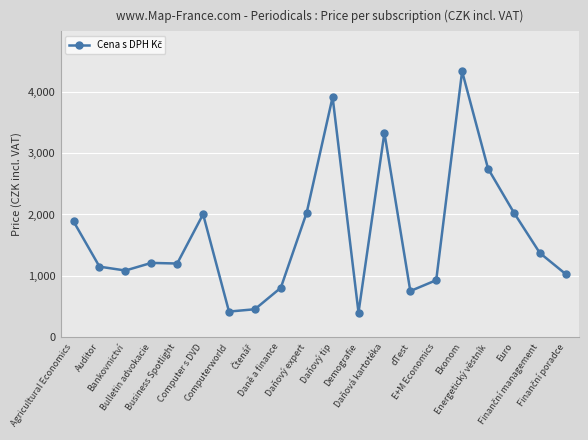

What is the sum of the values at Computerworld and Daňový tip?

4331